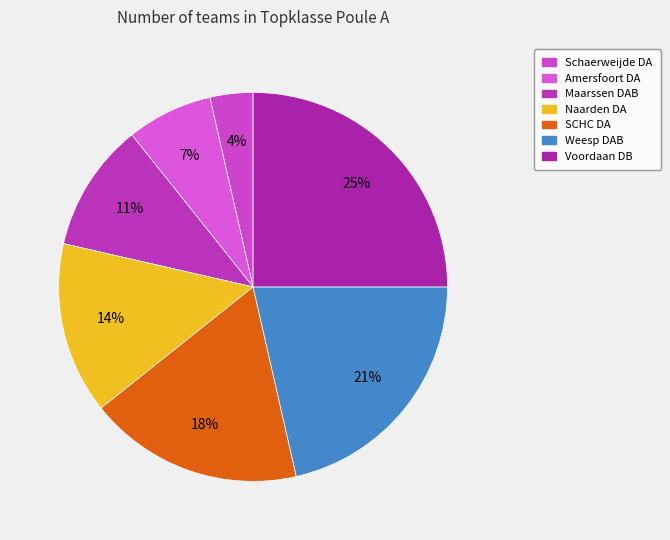

How many segments does this pie chart have?

7